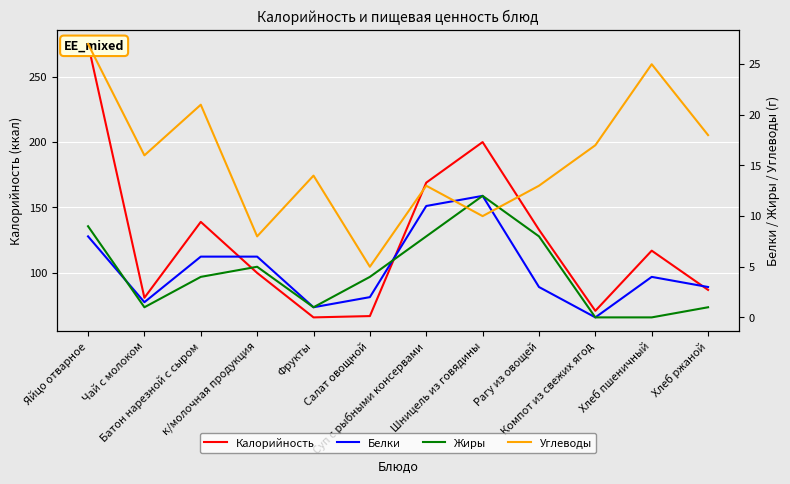

List the labels in order of Жиры value, smallest first.

Компот из свежих ягод, Хлеб пшеничный, Чай с молоком, Фрукты, Хлеб ржаной, Батон нарезной с сыром, Салат овощной, к/молочная продукция, Суп с рыбными консервами, Рагу из овощей, Яйцо отварное, Шницель из говядины